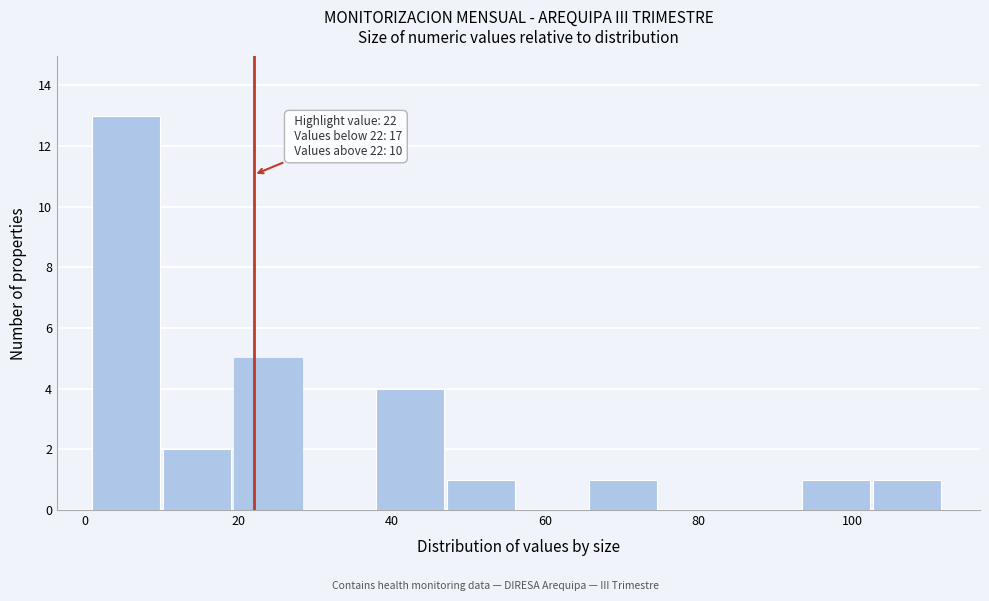

Which range on the x-axis has the tallest bar?

2 to 10